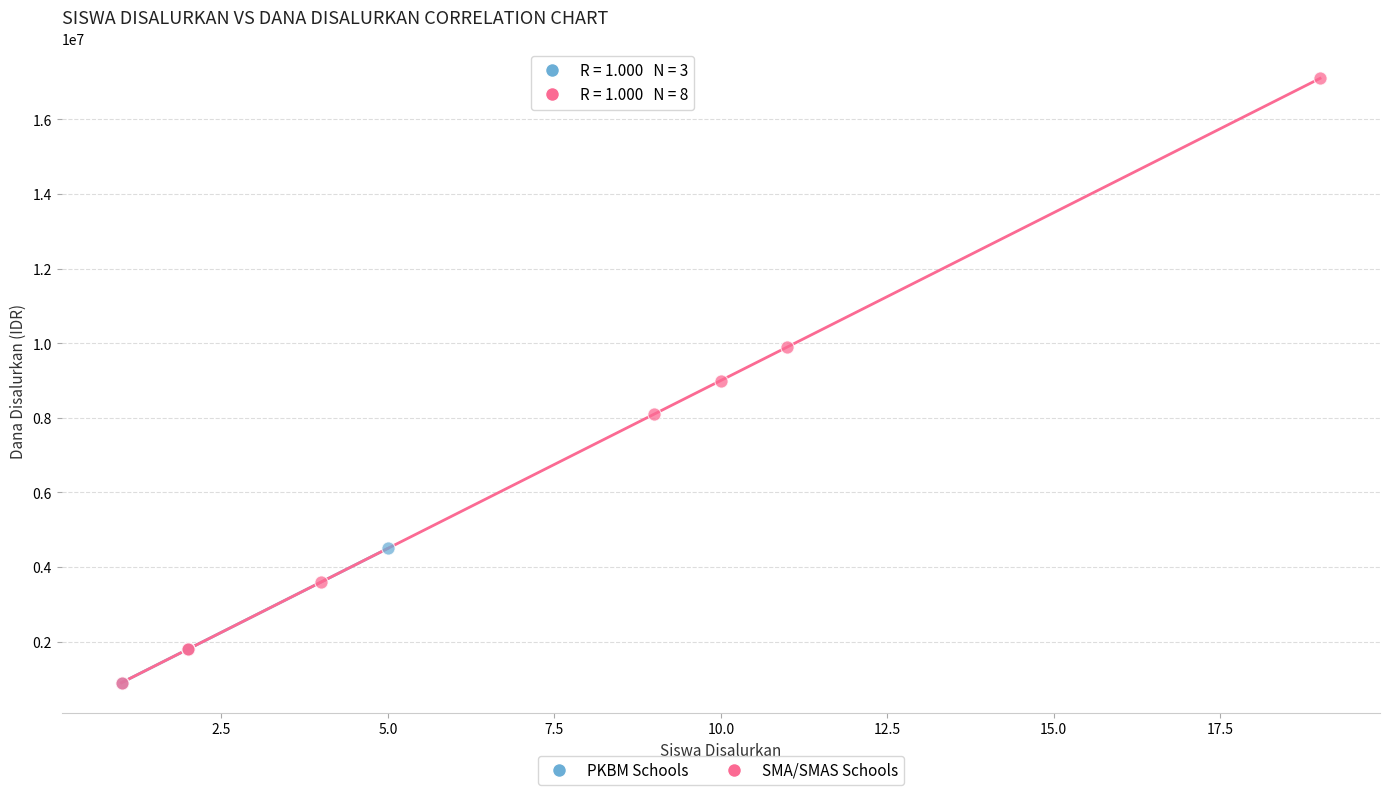

Which series has the largest Y range (max minus min)?

SMA/SMAS Schools